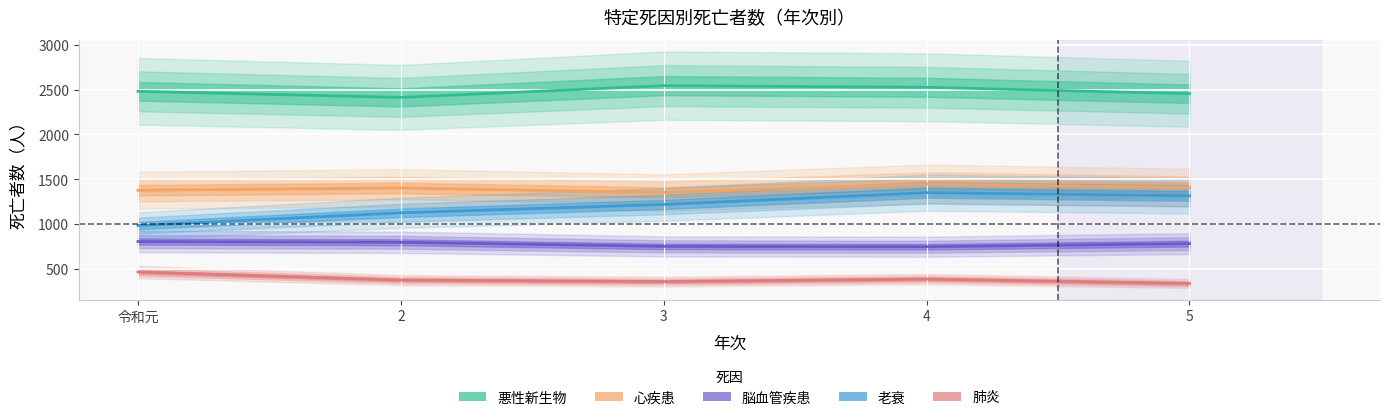

What is the sum of all 脳血管疾患 values?

3872